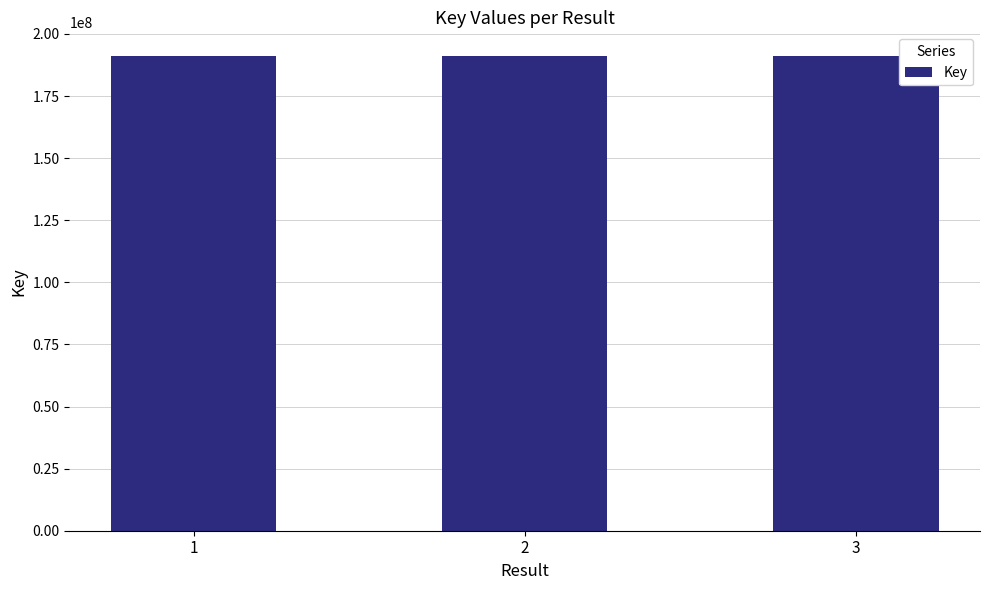

How many data points does each series have?

3